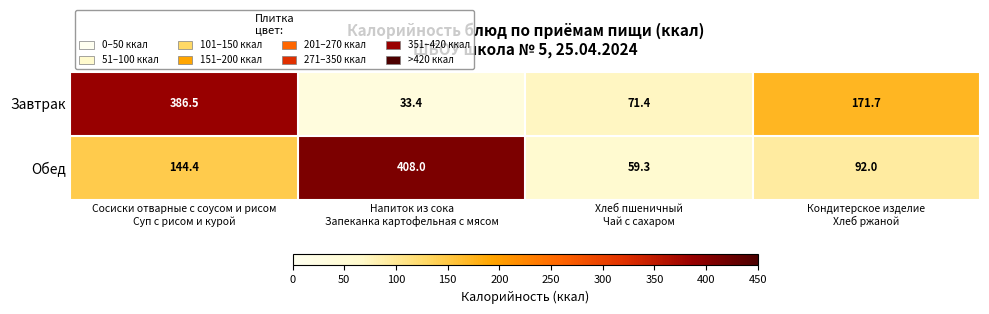

What is the smallest value displayed?

33.4